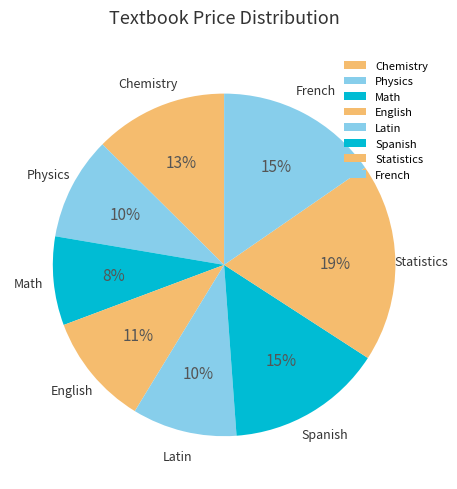

Is Latin the majority of the pie?

No